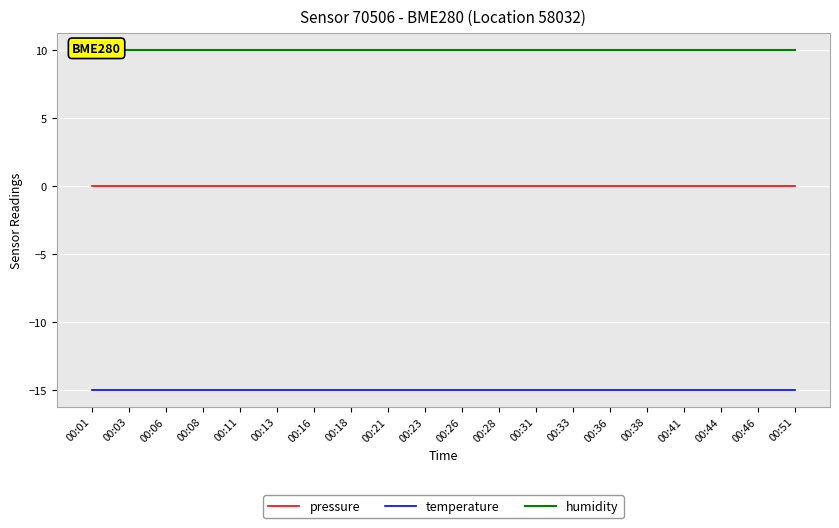

Which series has the largest total across all categories?

humidity